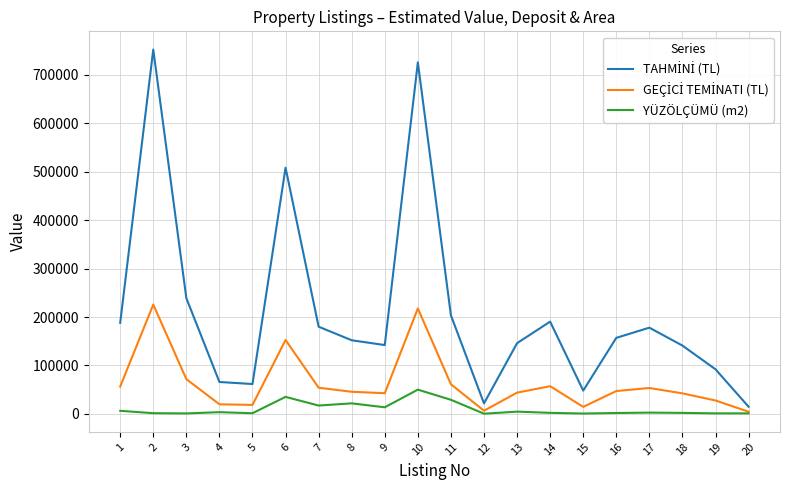

What is the difference between the maximum and second lowest values in the GEÇİCİ TEMİNATI (TL) series?

219270.0